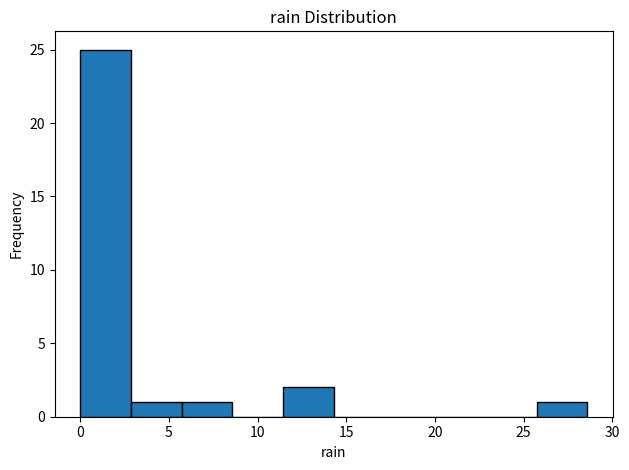

Reading left to right, list every bar in this chart as the range it spans on the x-axis followed by its height. Neither the bar edges nor the heights are printed on the chart, so give them approximately, as read against the axes.

0.0 to 3.0: 25
3.0 to 5.5: 1
5.5 to 8.5: 1
8.5 to 11.5: 0
11.5 to 14.5: 2
14.5 to 17.0: 0
17.0 to 20.0: 0
20.0 to 23.0: 0
23.0 to 25.5: 0
25.5 to 28.5: 1